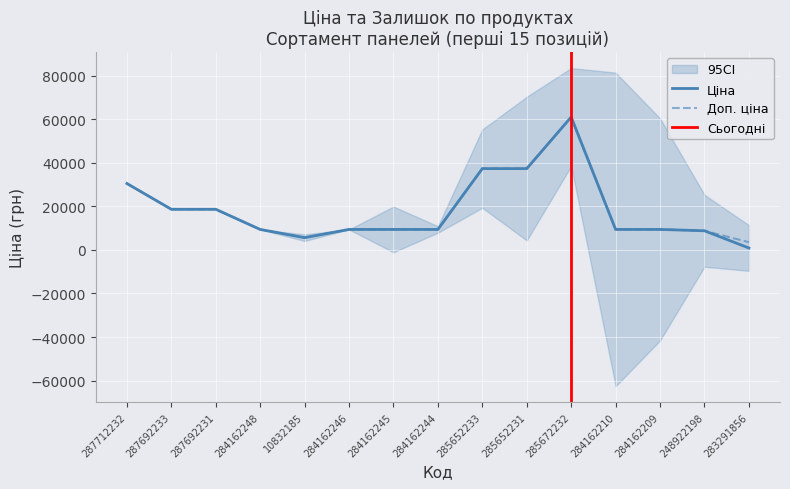

Which series has the largest total across all categories?

Доп. ціна